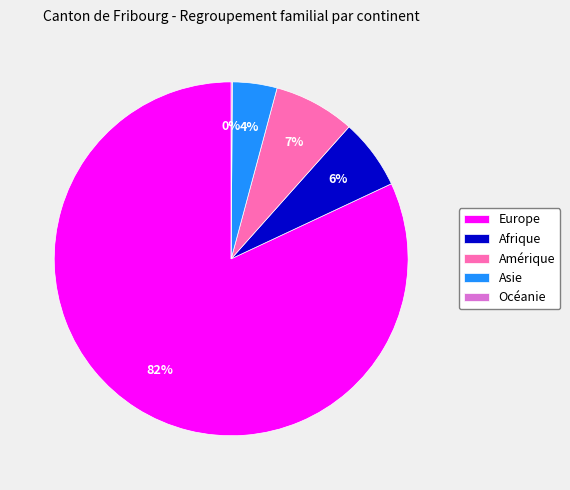

What percentage is the Amérique slice, to the nearest percent?

7%